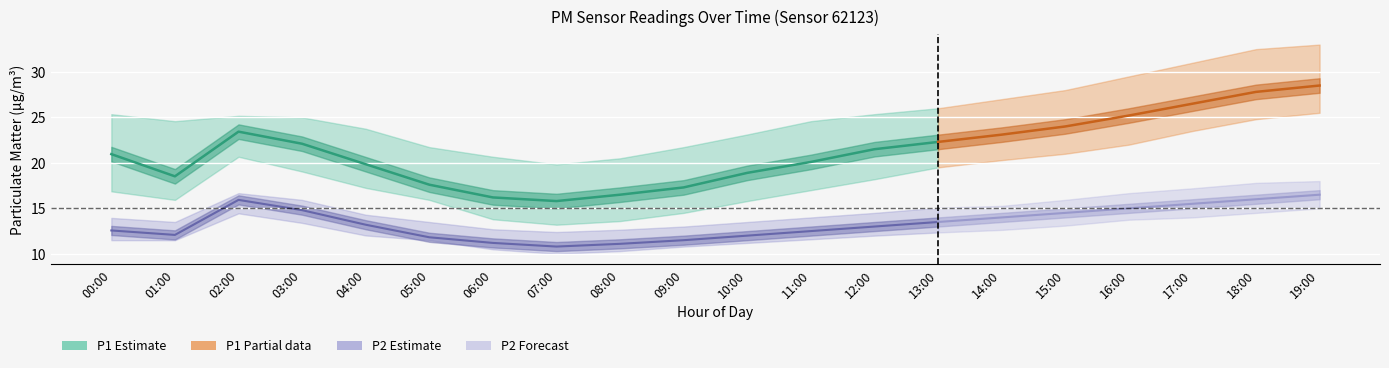

True or false: P2_upper has more than 1 points higher than both neighbors.

False